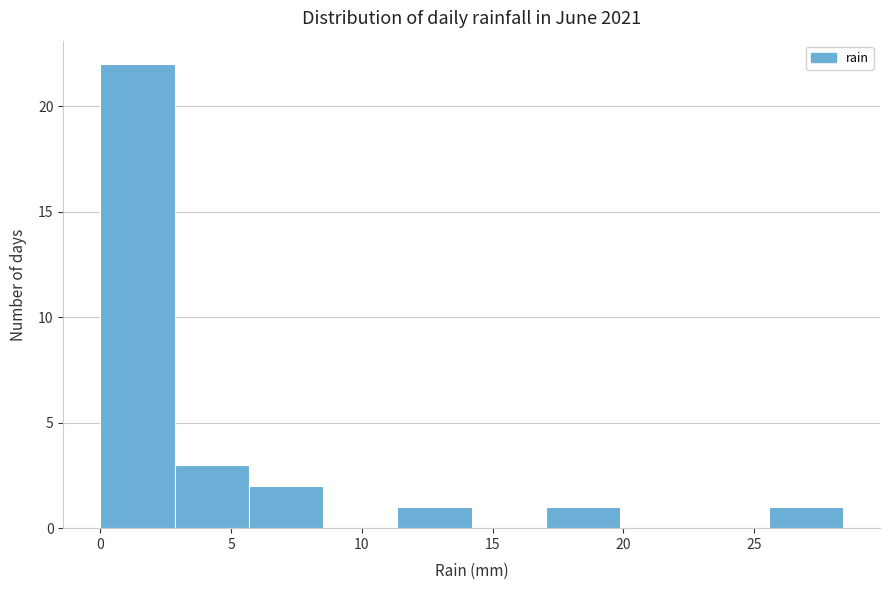

Which range on the x-axis has the tallest bar?

0.0 to 3.0